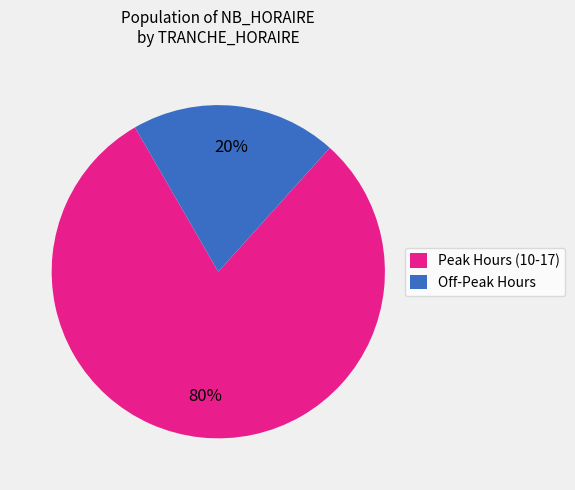

Count the number of slices in the pie.

2